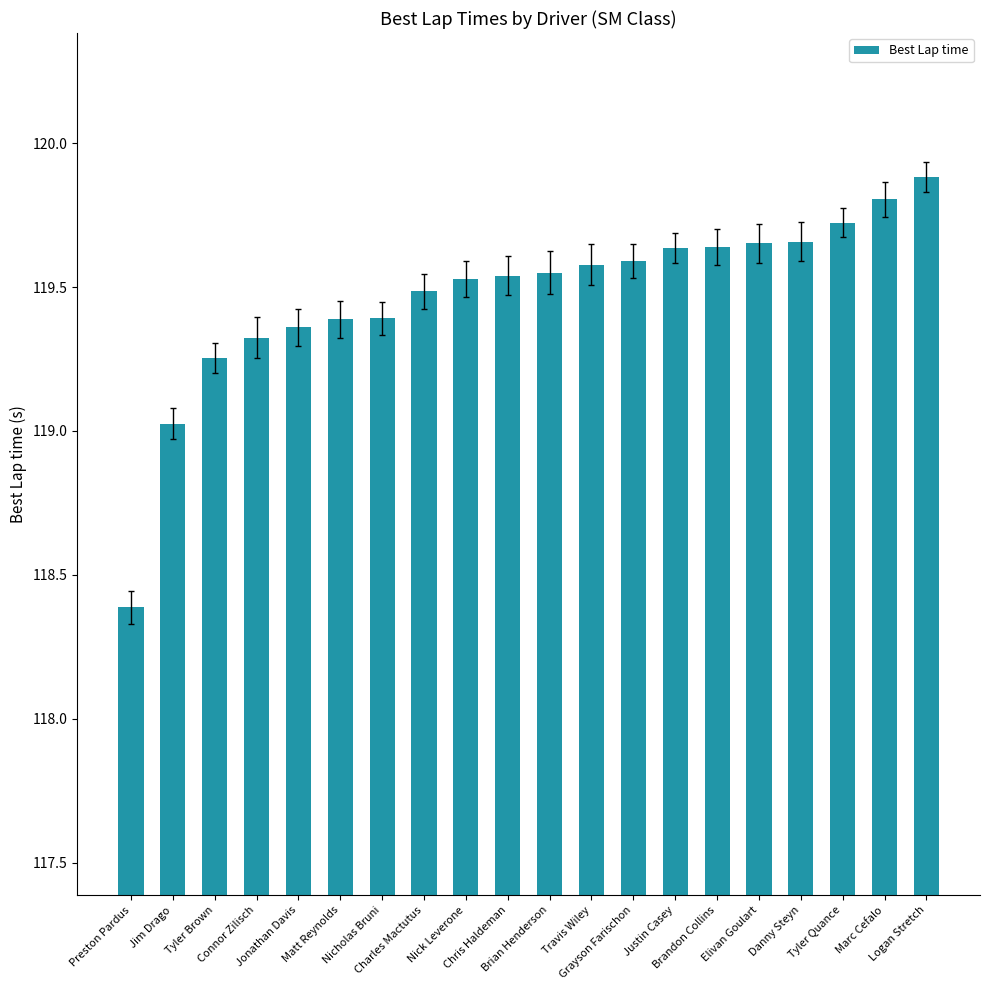

What is the change in value from Jonathan Davis to Chris Haldeman?

+0.2